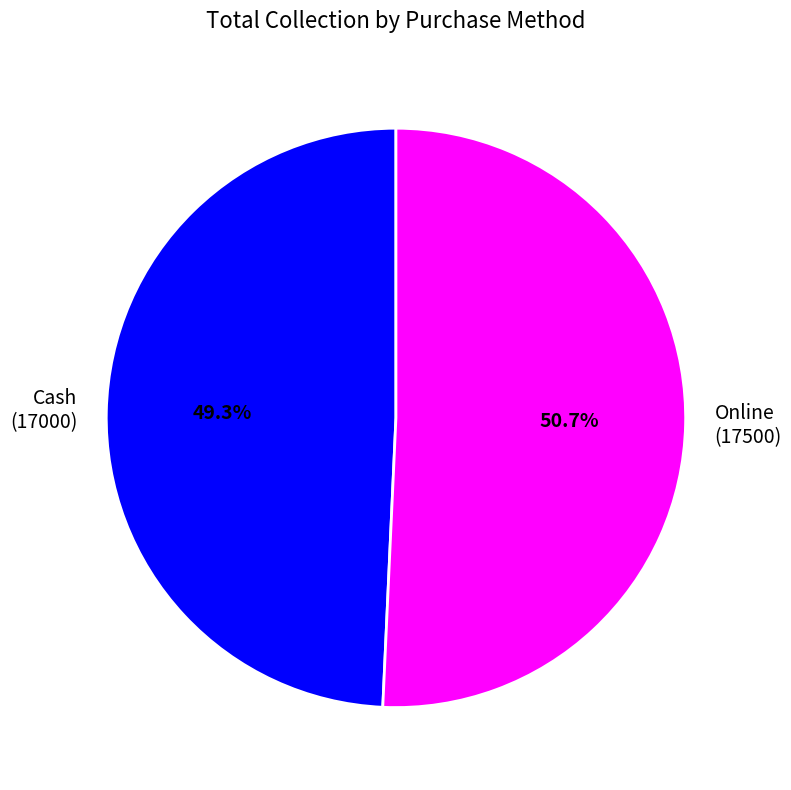

Rank the categories by value from highest to lowest.

Online, Cash